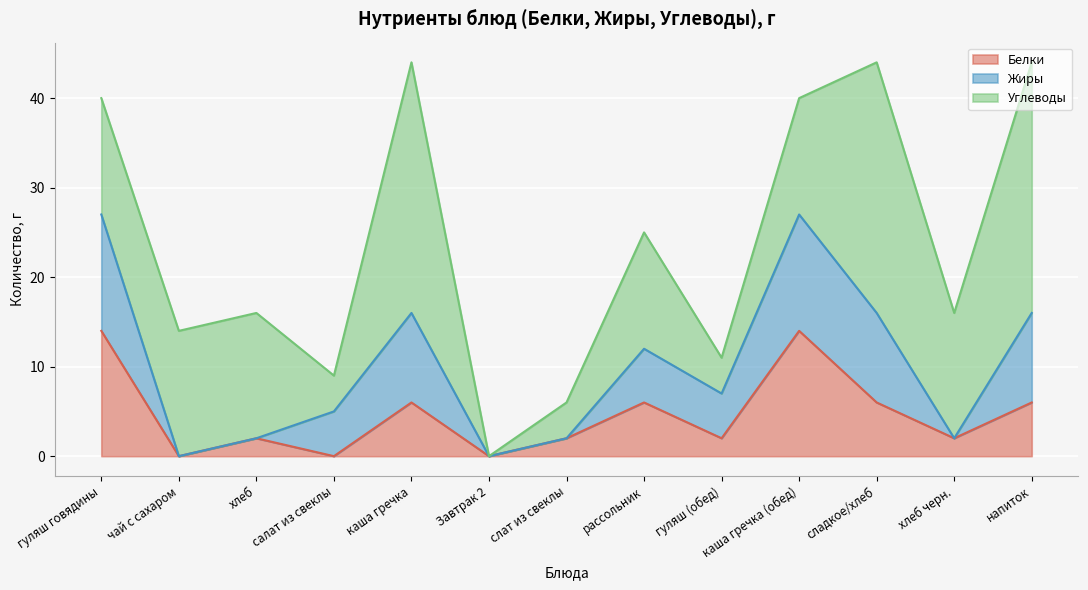

Which category has the highest value in the Жиры series?

гуляш говядины